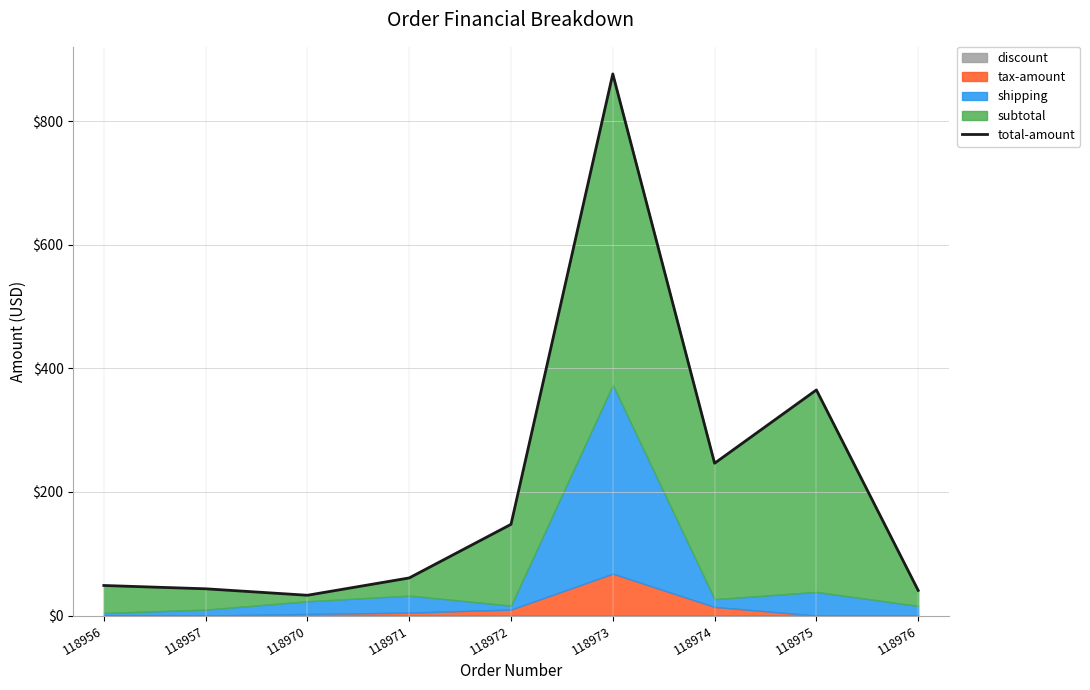

List the labels in order of value, largest first.

118973, 118975, 118974, 118972, 118971, 118956, 118957, 118976, 118970